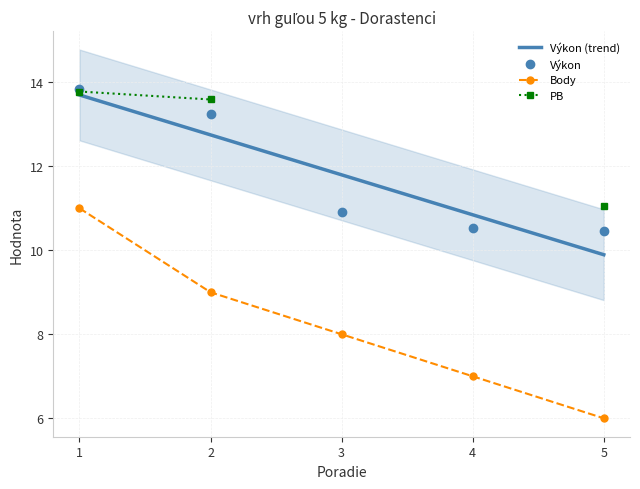

Which series has the largest range (max minus min)?

Body